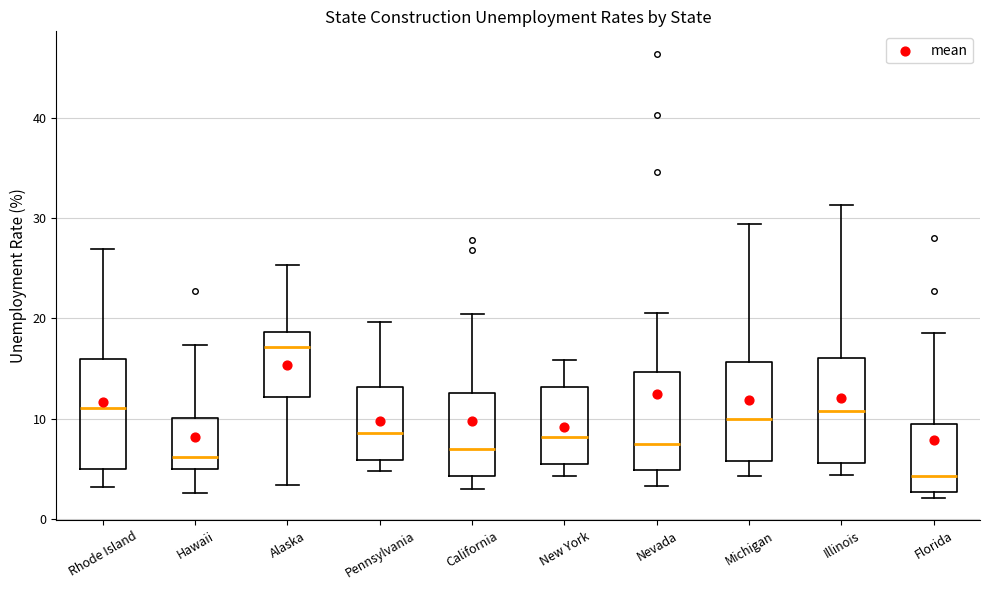

Which box has the highest median line?

Alaska